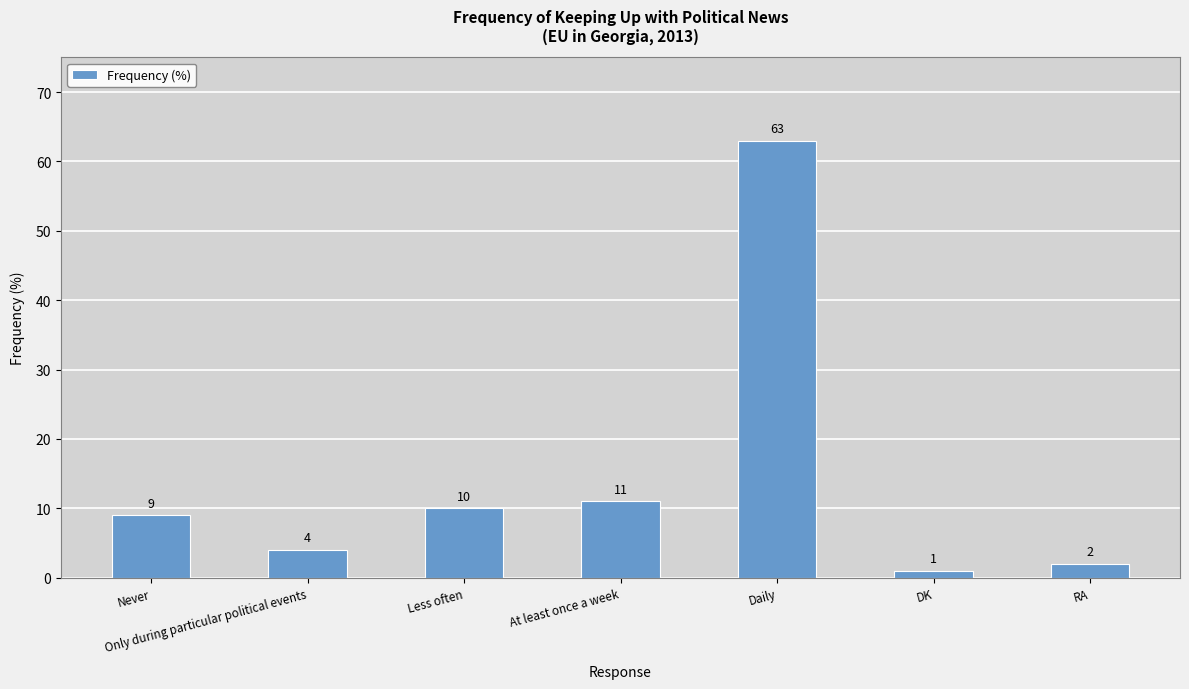

Does the chart contain stacked bars?

No